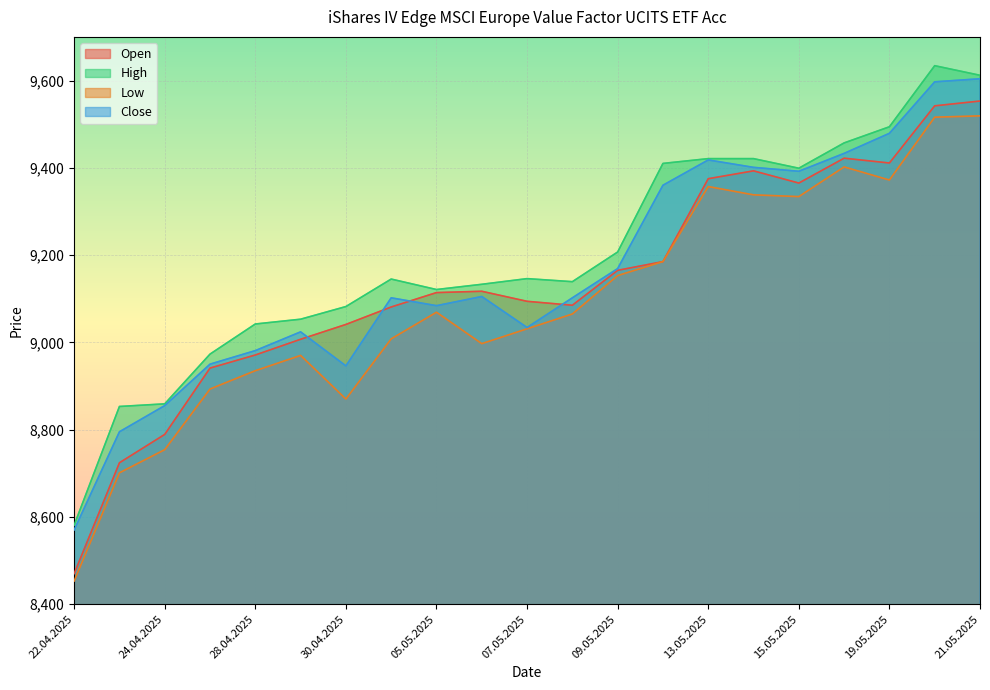

Which series has the largest total across all categories?

High